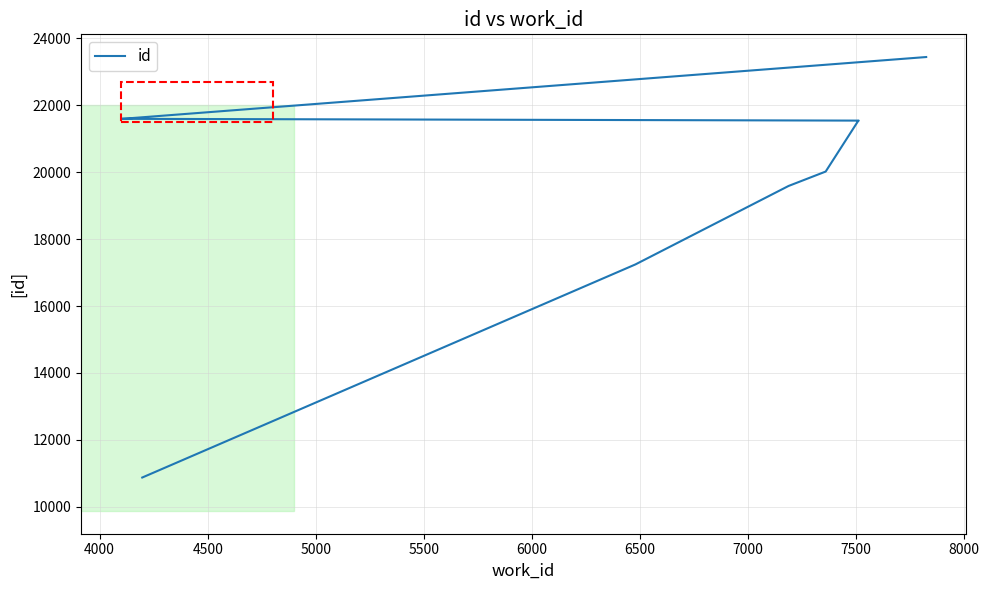

Count the number of categories in the chart.

10